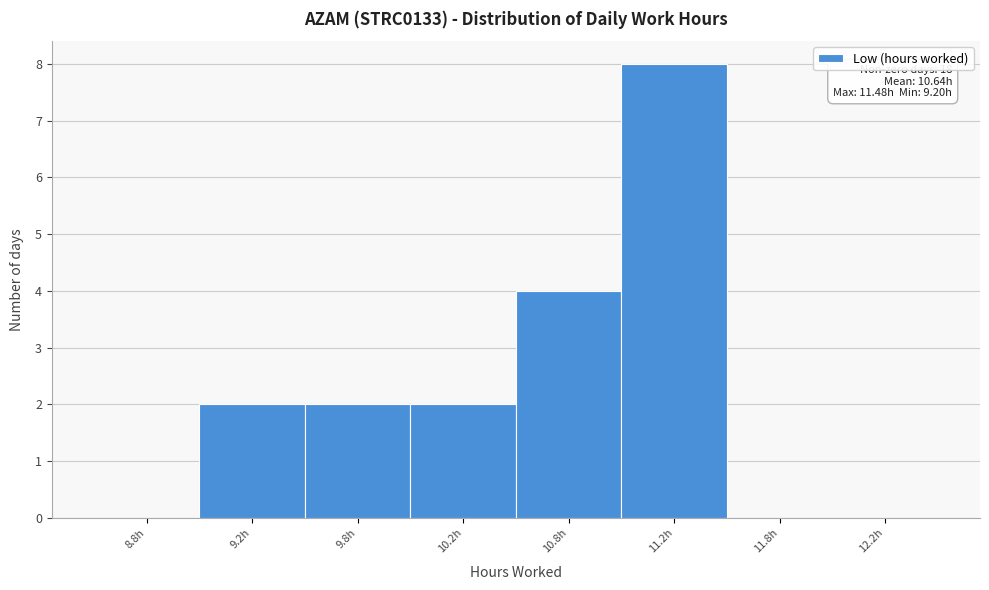

Reading left to right, transcribe all the data shown in this chart.

8.8h=0	9.2h=2	9.8h=2	10.2h=2	10.8h=4	11.2h=8	11.8h=0	12.2h=0